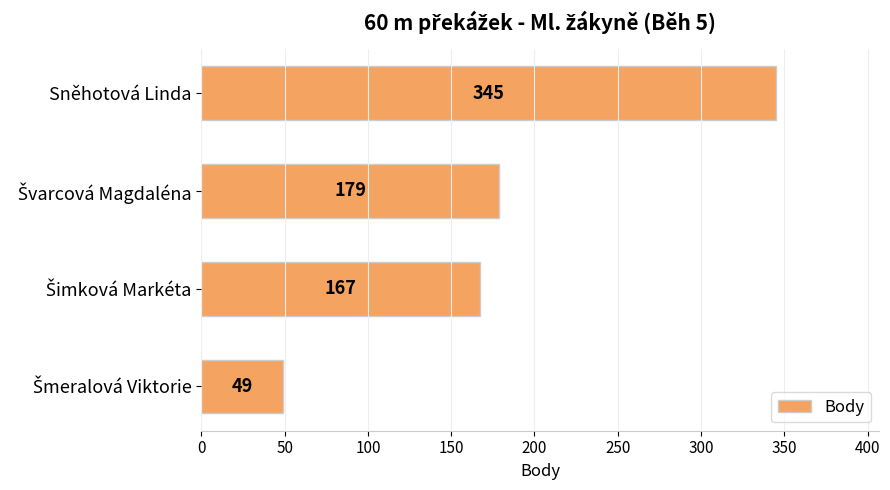

True or false: the data shows 345 at Sněhotová Linda.

True